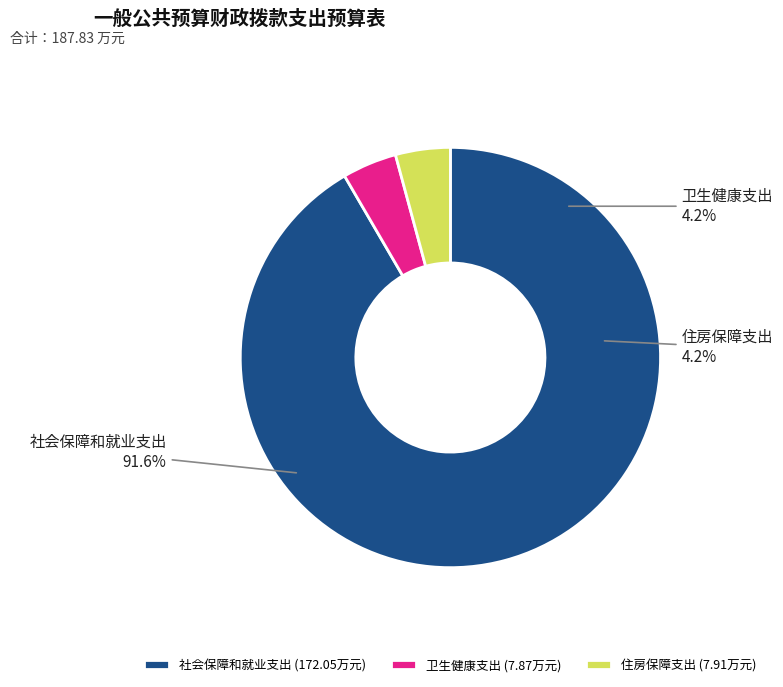

To the nearest percent, what is the combined percentage of 住房保障支出 and 卫生健康支出?

8%